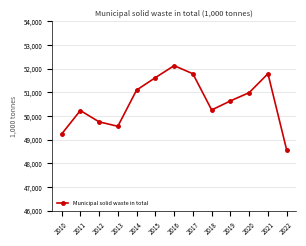

True or false: there are more than 0 points higher than both neighbors.

True